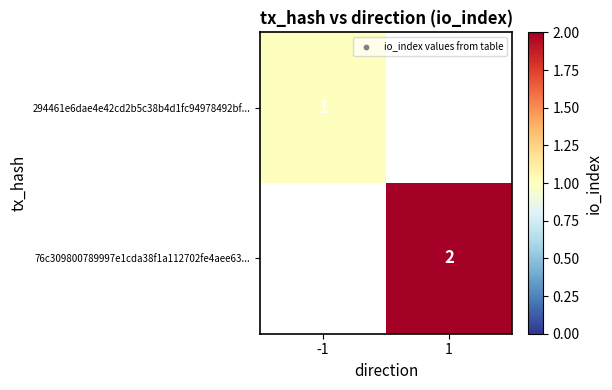

True or false: 294461e6dae4e42cd2b5c38b4d1fc94978492bf... has a value of 2 at -1.

False